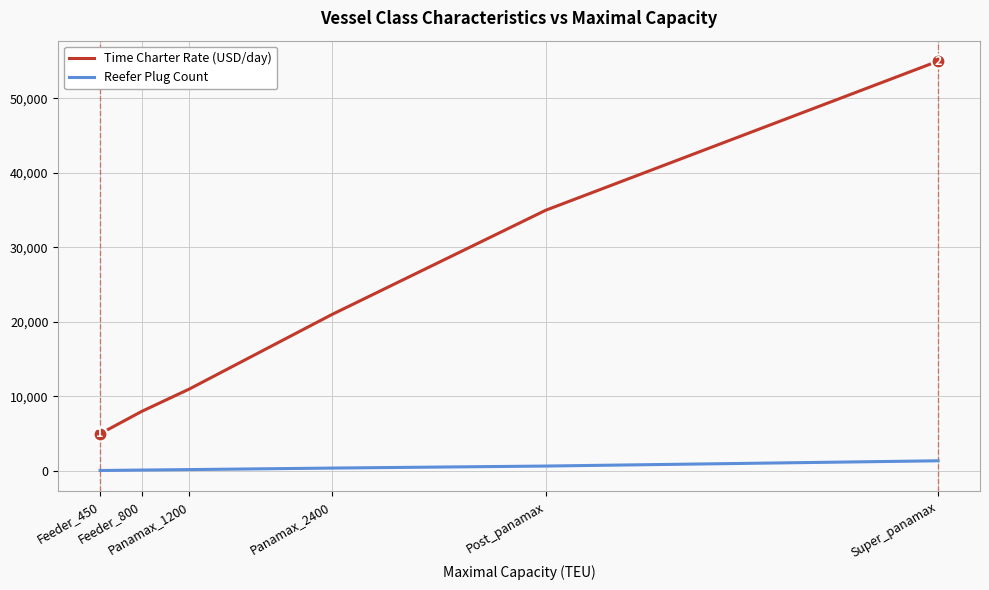

Which label corresponds to the largest value in the chart?

Super_panamax